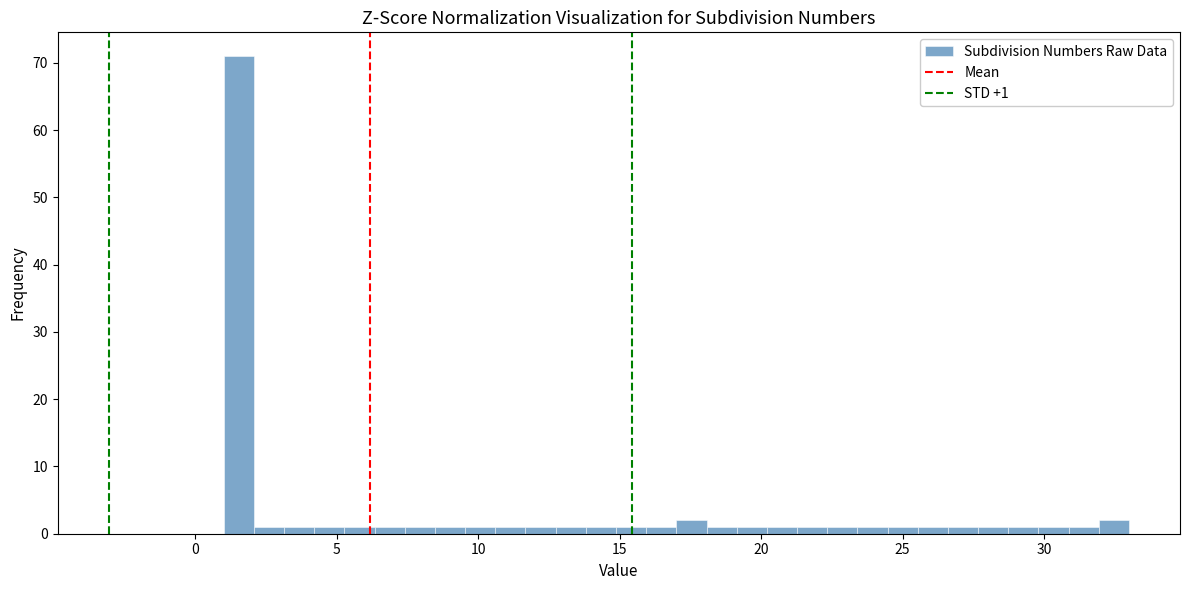

Around what value on the x-axis is the tallest bar? Give the approximate position of its centre, as read against the axis.

1.5